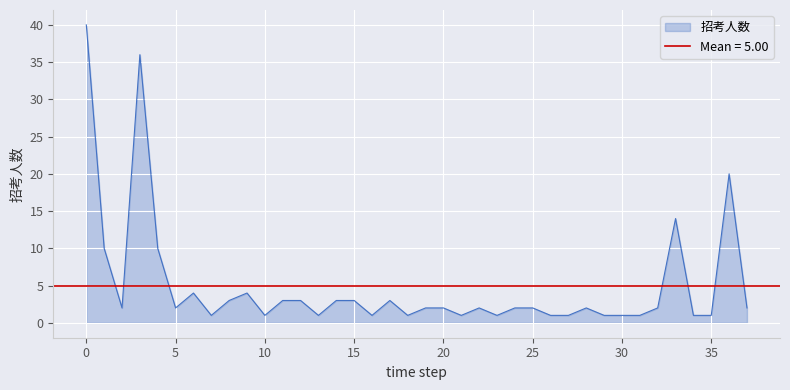

What is the maximum value for 招考人数?

40